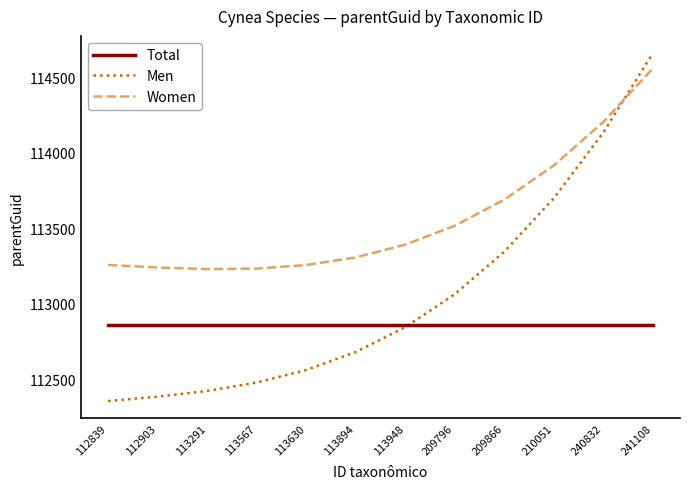

Which series has the largest range (max minus min)?

Men